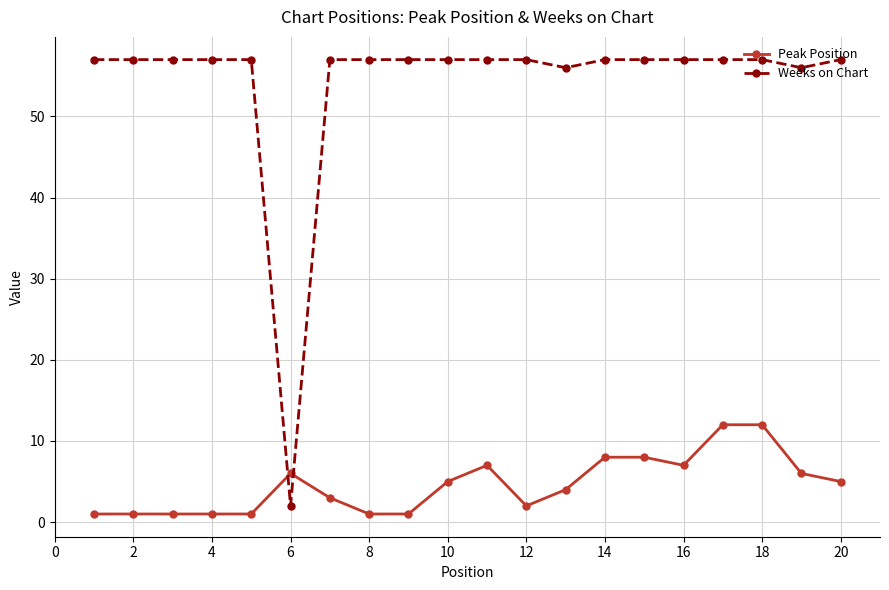

How many times do Weeks on Chart and Peak Position cross each other?

2